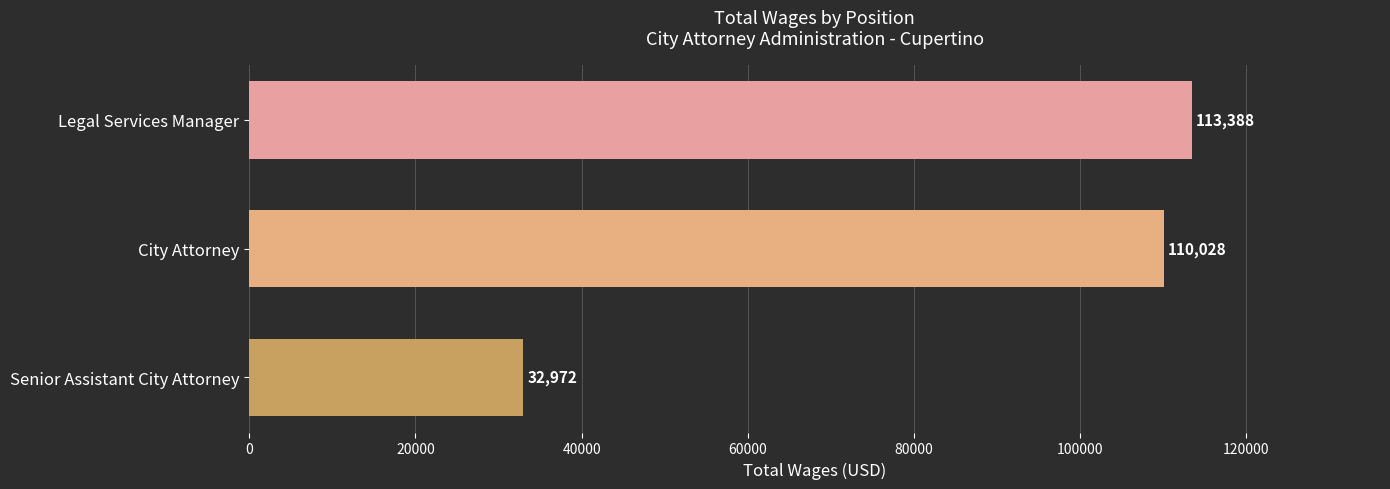

What is the difference between the values at Legal Services Manager and Senior Assistant City Attorney?

80416